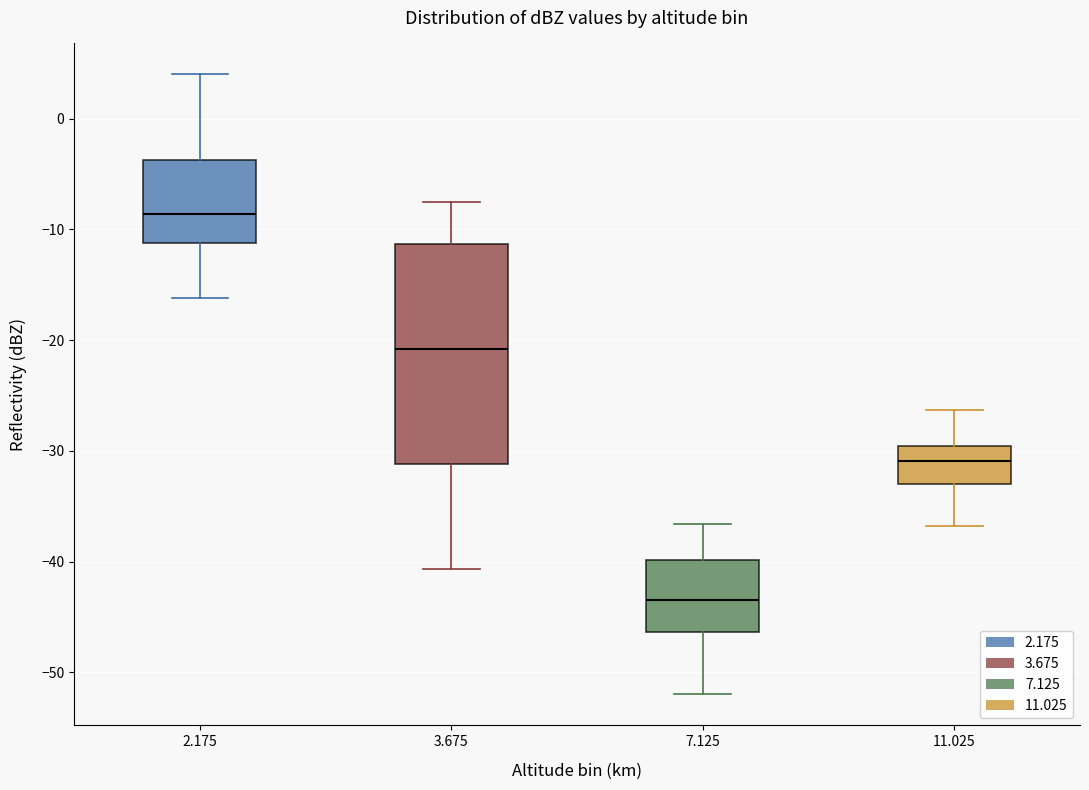

Where is the lower edge of the box at x = 3.675 on the y-axis? The values are not printed on the chart, so give them approximately, as read against the axis.

-31